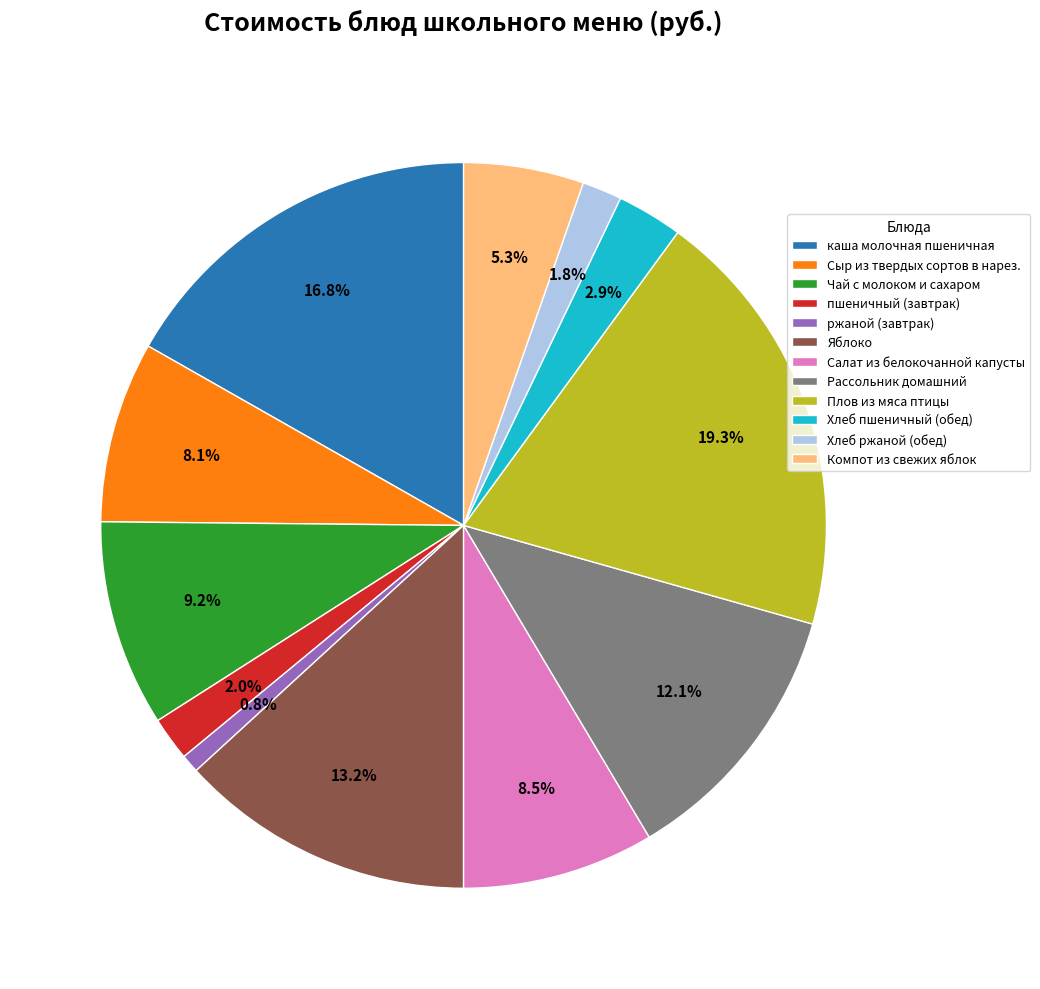

Does any single category account for the majority?

No